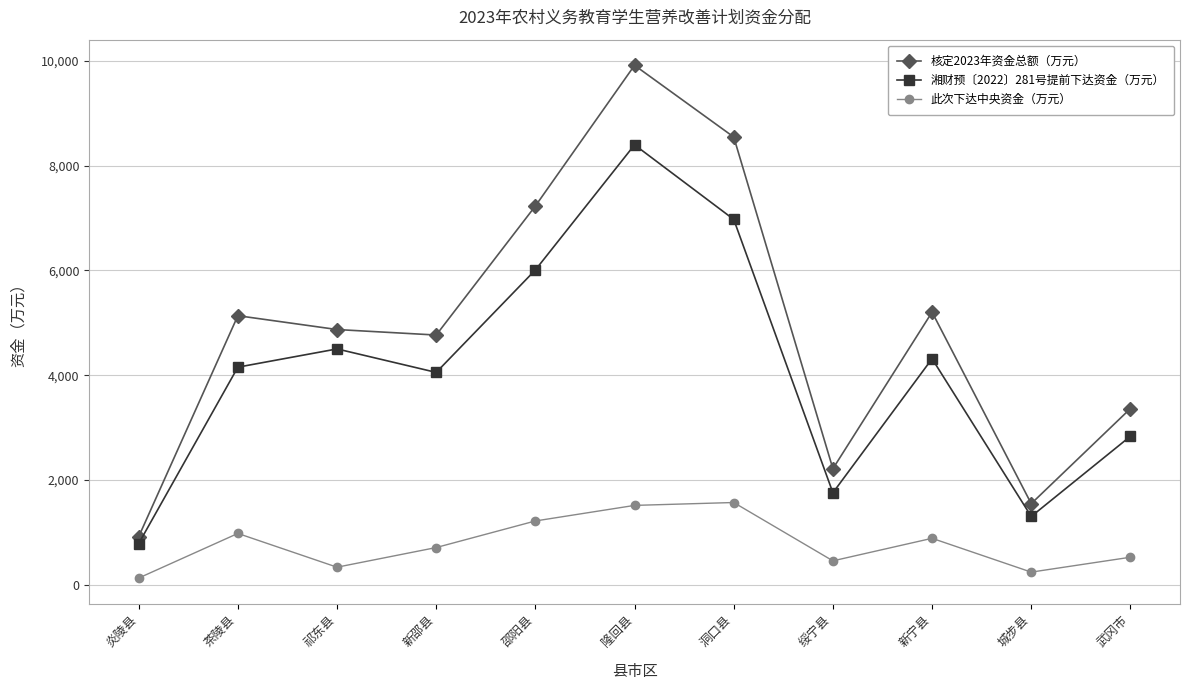

List the series in order of their peak value, highest first.

核定2023年资金总额（万元）, 湘财预〔2022〕281号提前下达资金（万元）, 此次下达中央资金（万元）